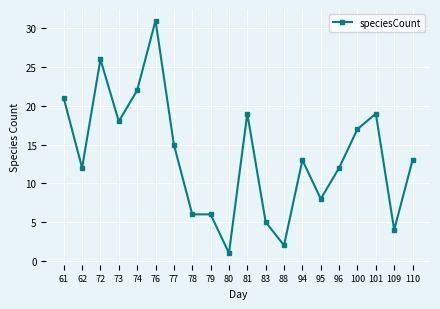

Read the value at 95.

8